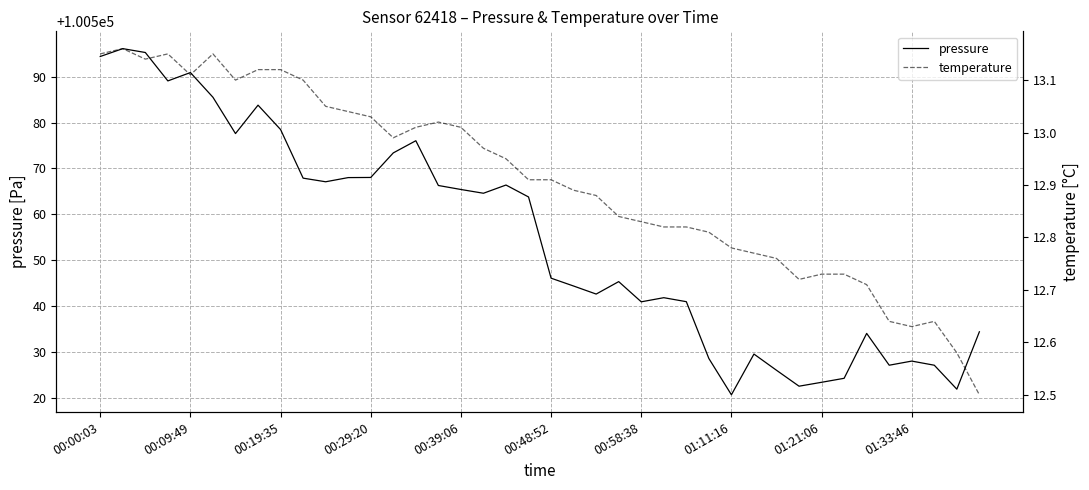

What is the lowest value of the pressure series?

100520.7